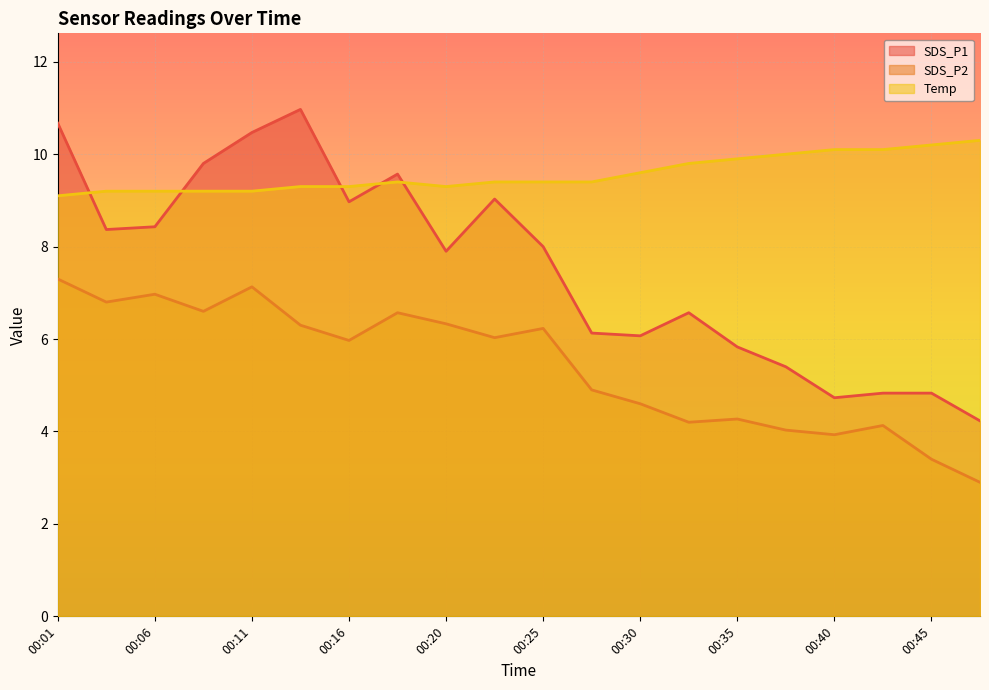

What is the spread (max minus min) of values at 00:16?

3.3